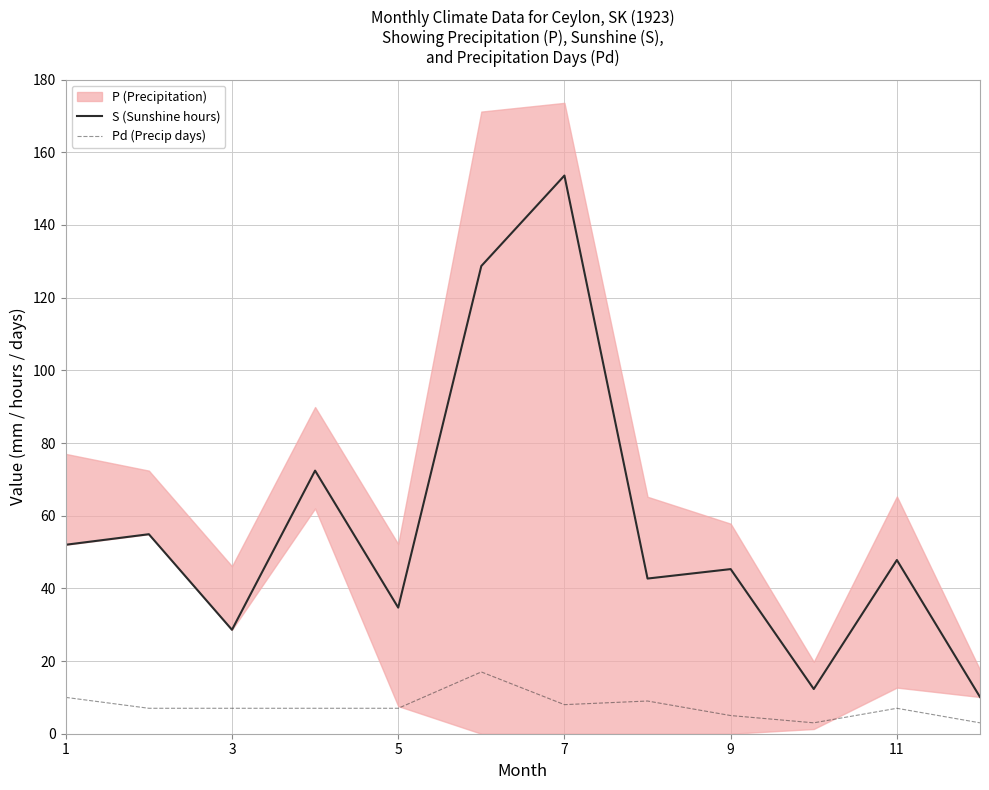

What is the approximate value of S (Sunshine hours) at 7?

153.6